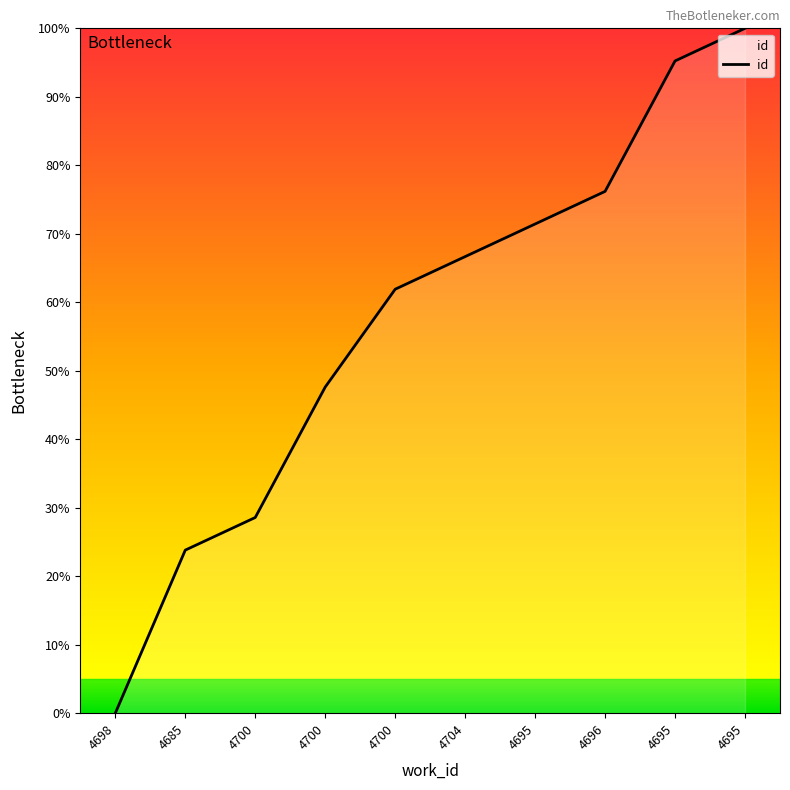

Reading left to right, list all the values displayed in this chart.

0.0	23.8	28.6	47.6	61.9	66.7	71.4	76.2	95.2	100.0